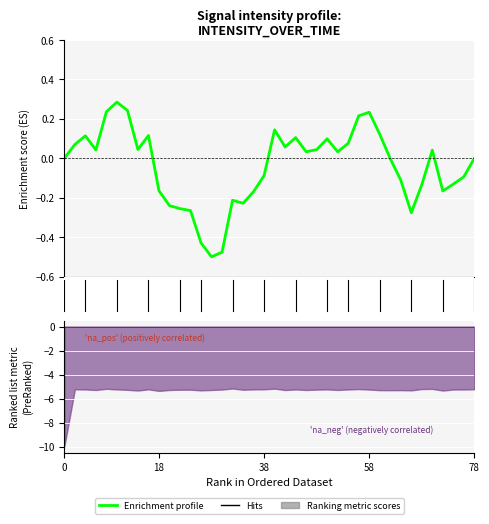

What is the value of the 2nd point from the left?

0.1